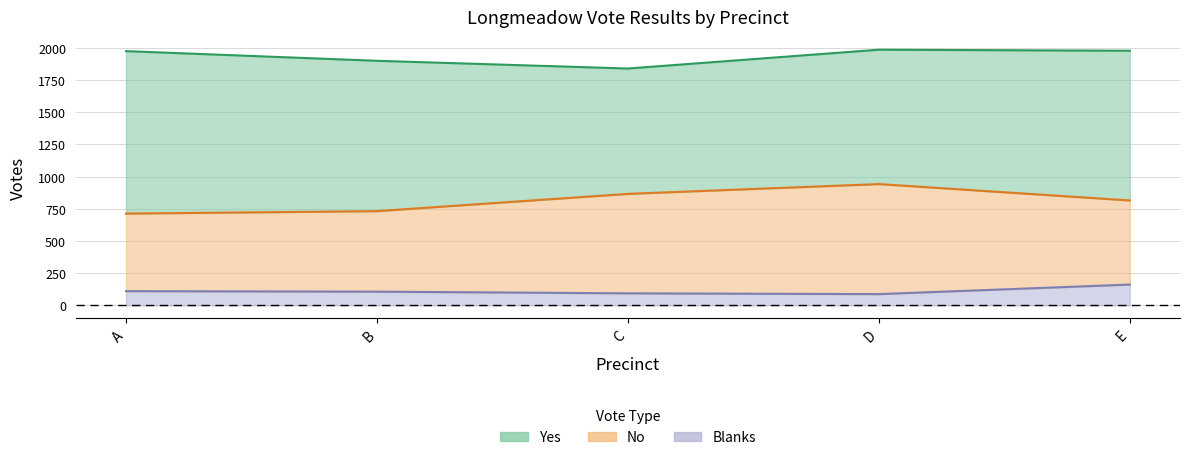

True or false: Blanks has more than 1 points higher than both neighbors.

False